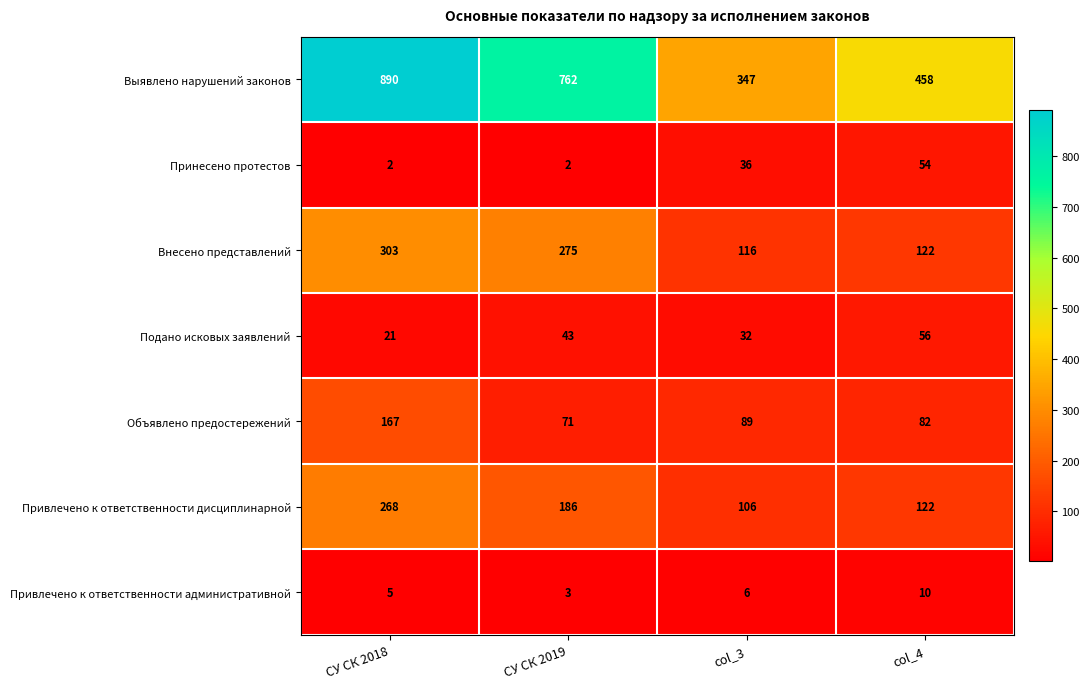

Reading left to right, transcribe all the data shown in this chart.

Выявлено нарушений законов: 890	762	347	458
Принесено протестов: 2	2	36	54
Внесено представлений: 303	275	116	122
Подано исковых заявлений: 21	43	32	56
Объявлено предостережений: 167	71	89	82
Привлечено к ответственности дисциплинарной: 268	186	106	122
Привлечено к ответственности административной: 5	3	6	10